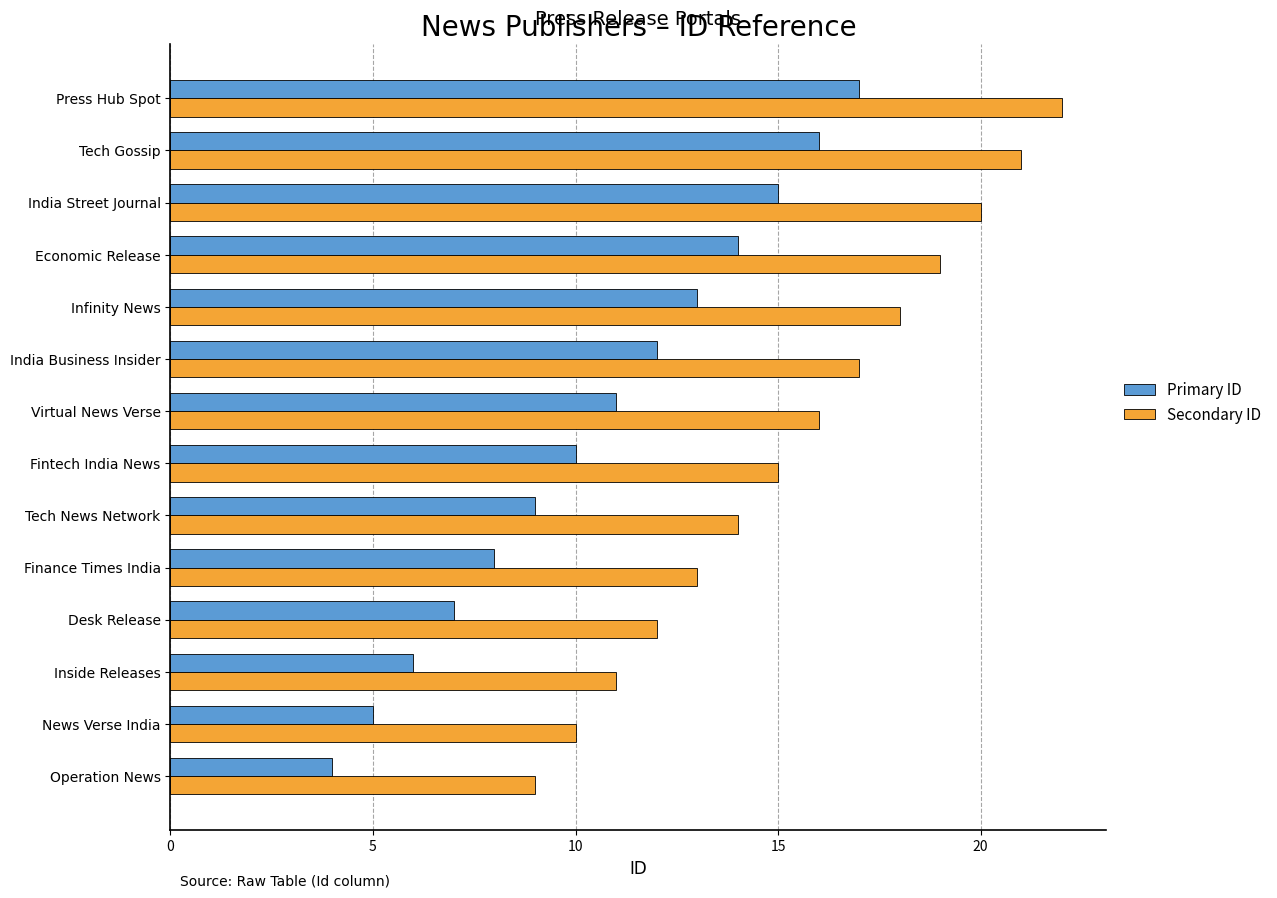

How many data points does each series have?

14